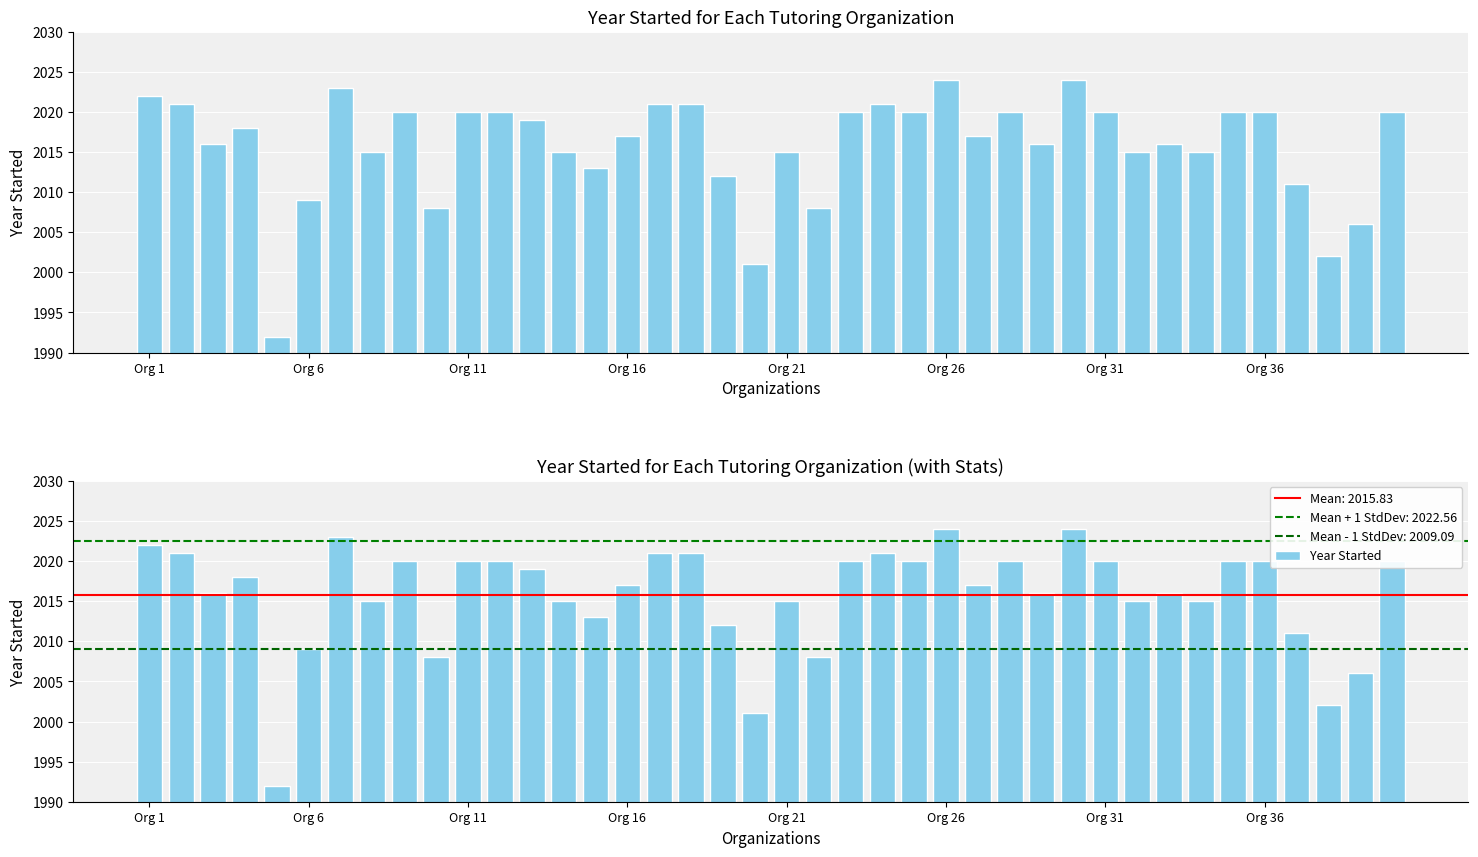

What is the ratio of the value at 32 to the value at 21?

1.0